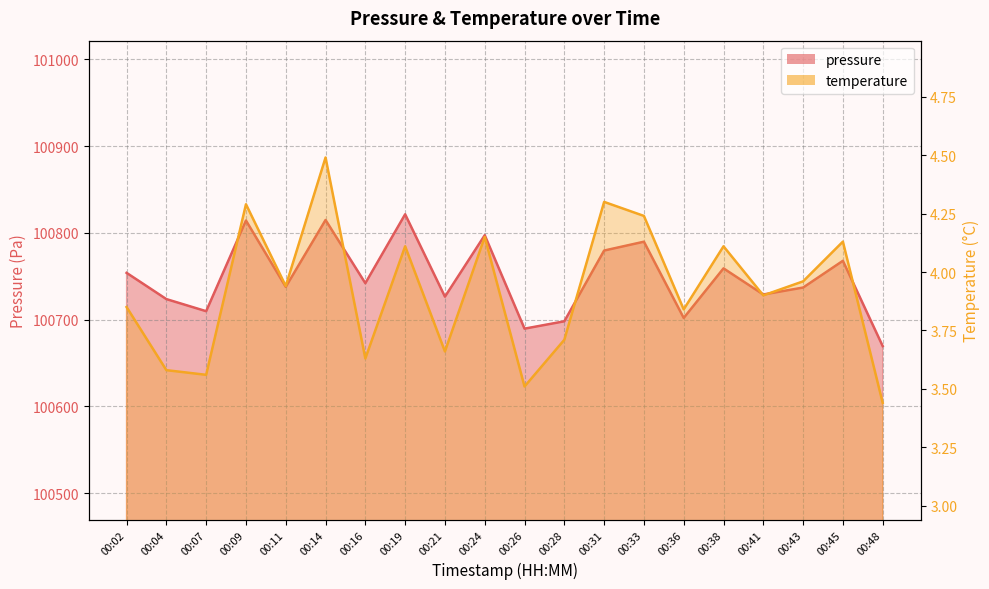

List the series in order of their peak value, highest first.

pressure, temperature